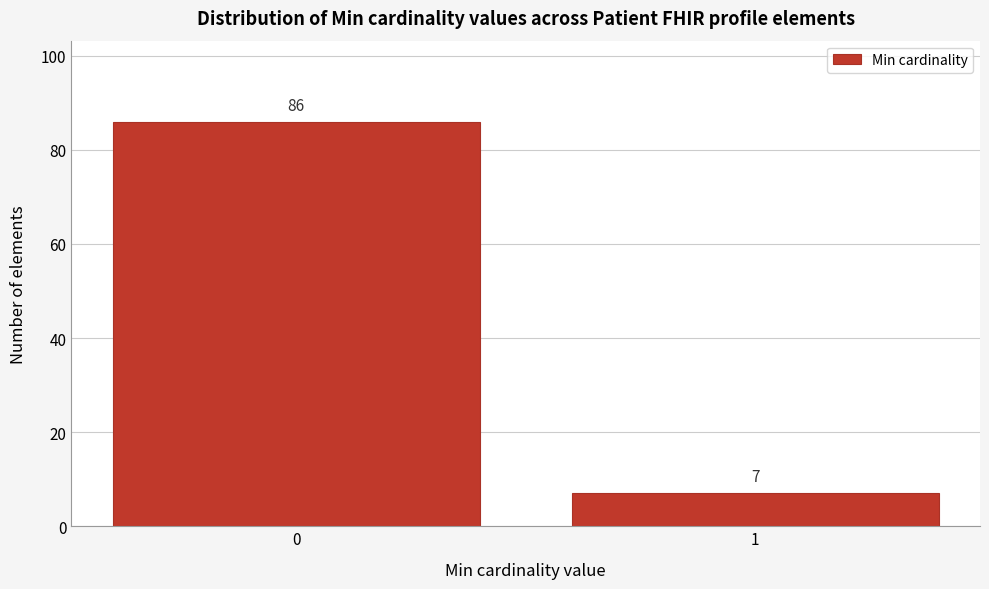

Reading left to right, list all the values displayed in this chart.

86	7